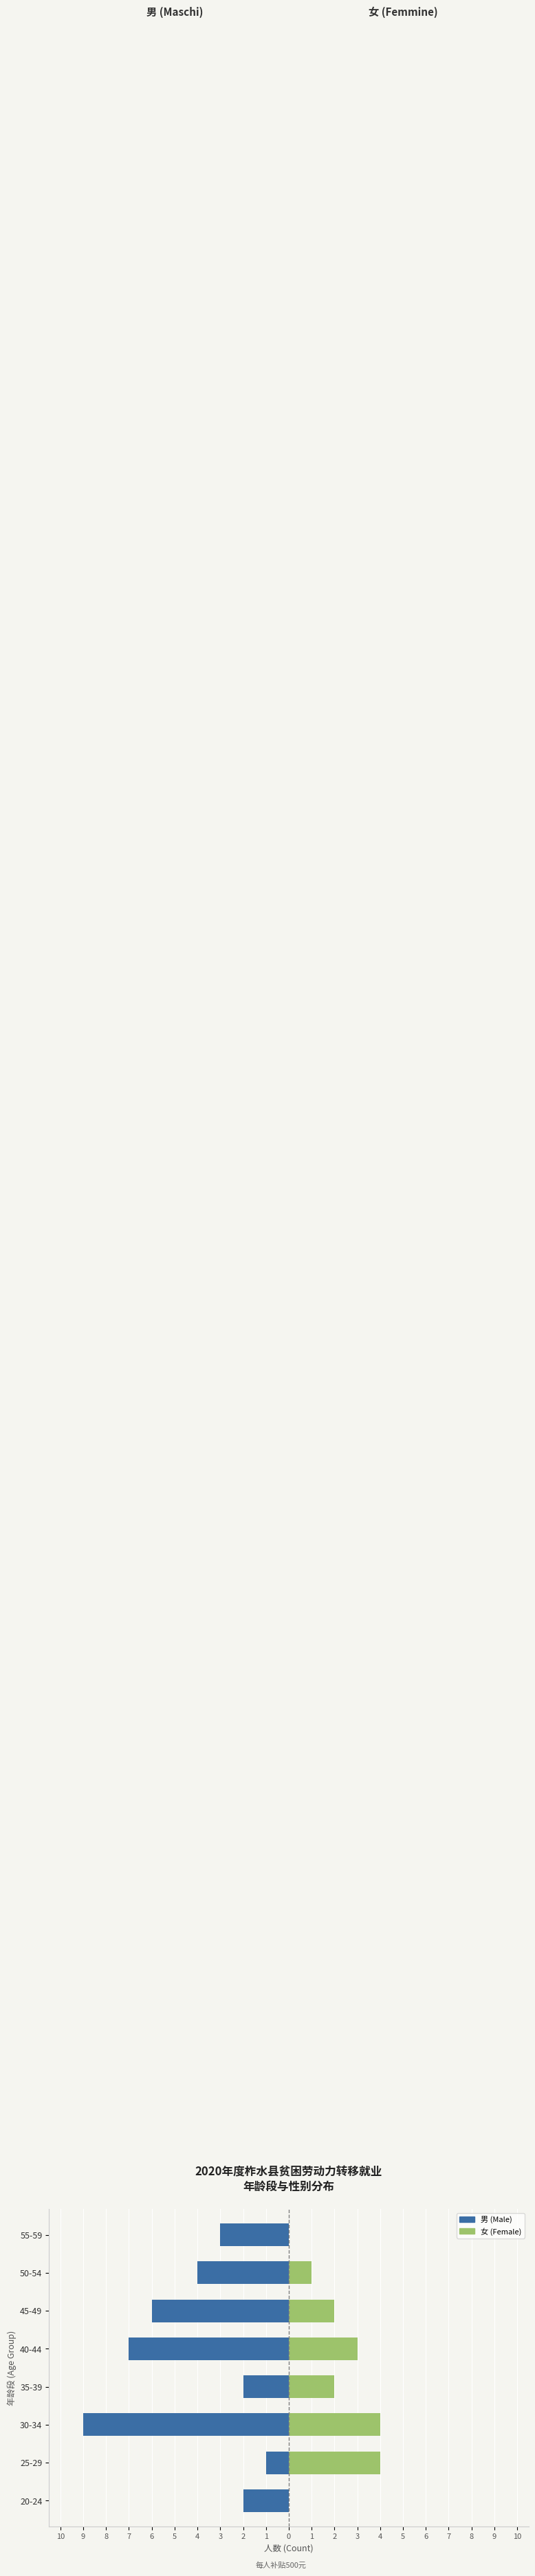

Count the number of data series in this chart.

2